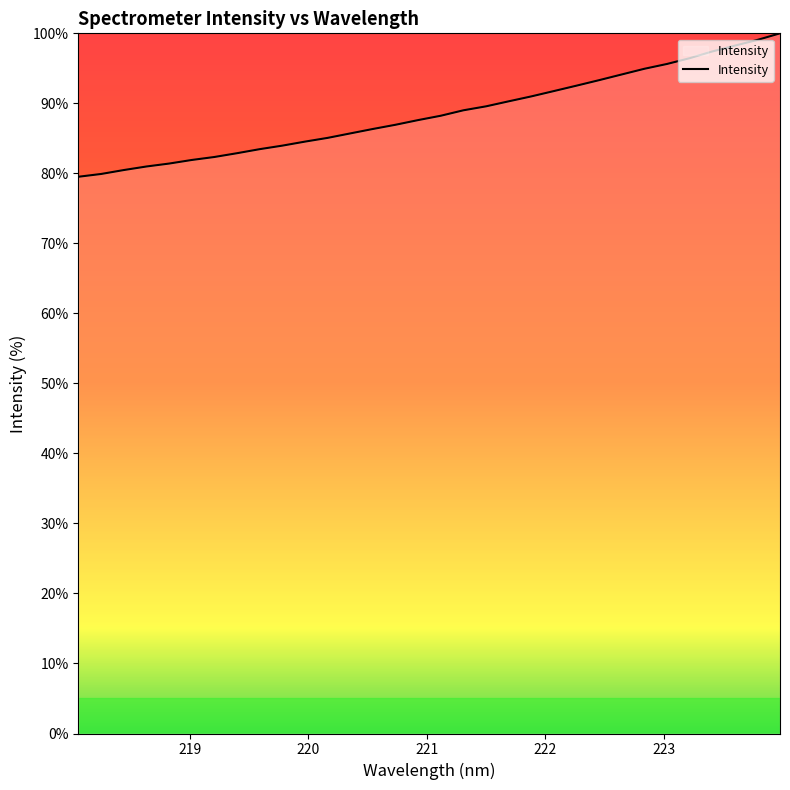

What is the greatest value displayed?

100.0